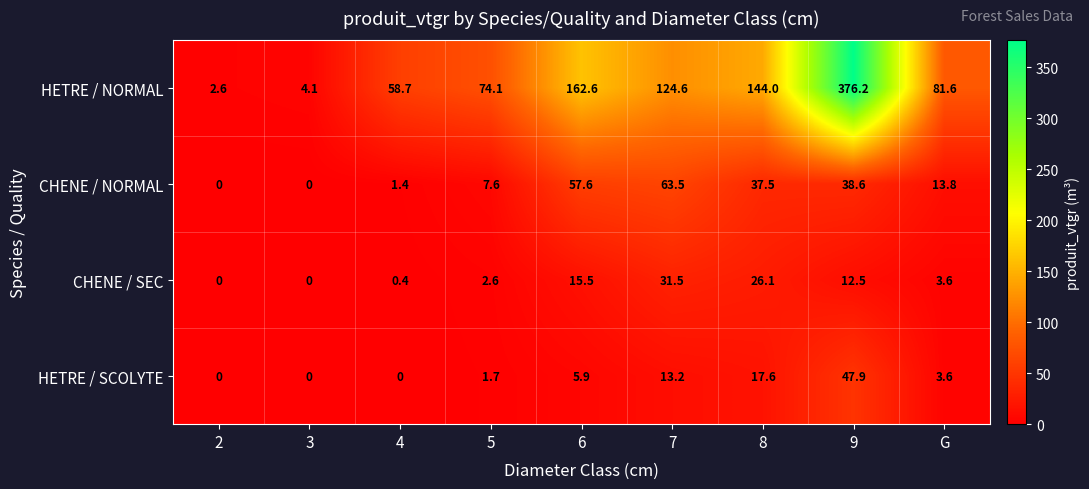

What is the total value across all series at 2?

2.6